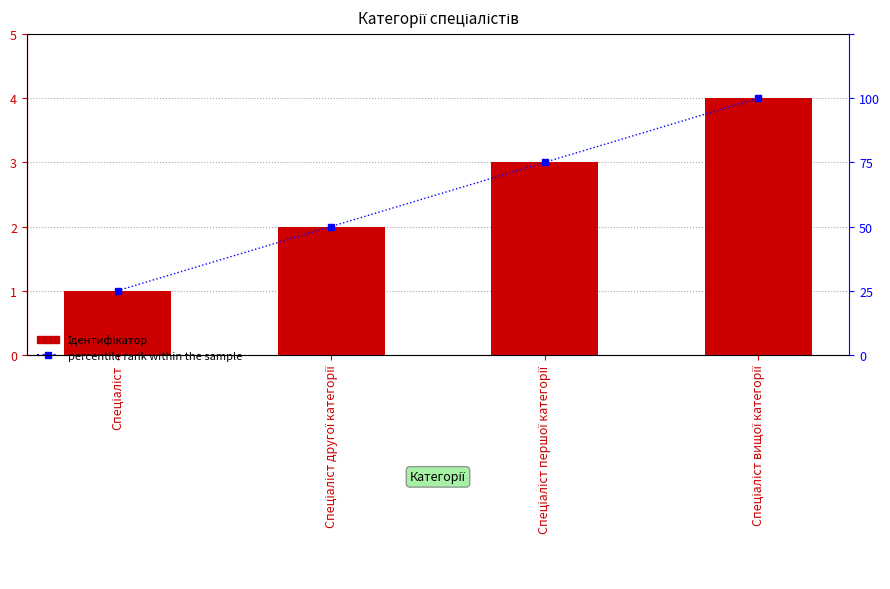

What is the lowest value of the percentile rank within the sample series?

1